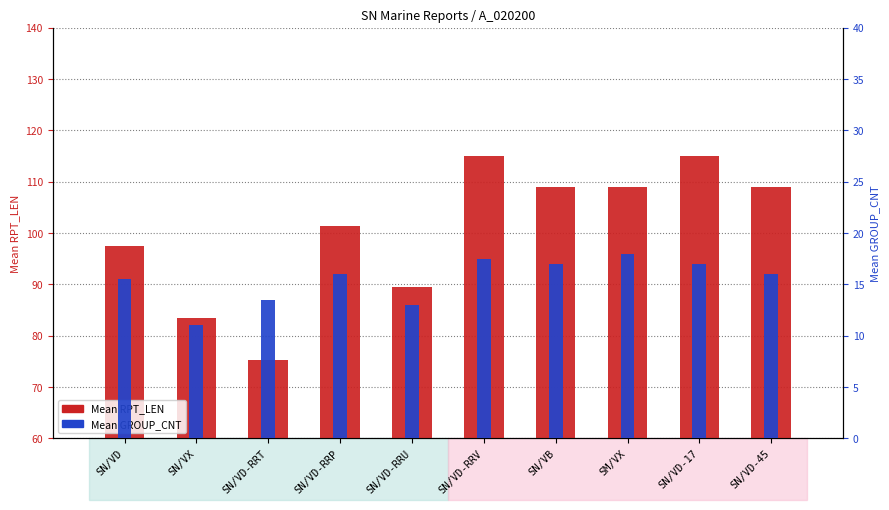

Which series has the widest spread of values?

Mean RPT_LEN